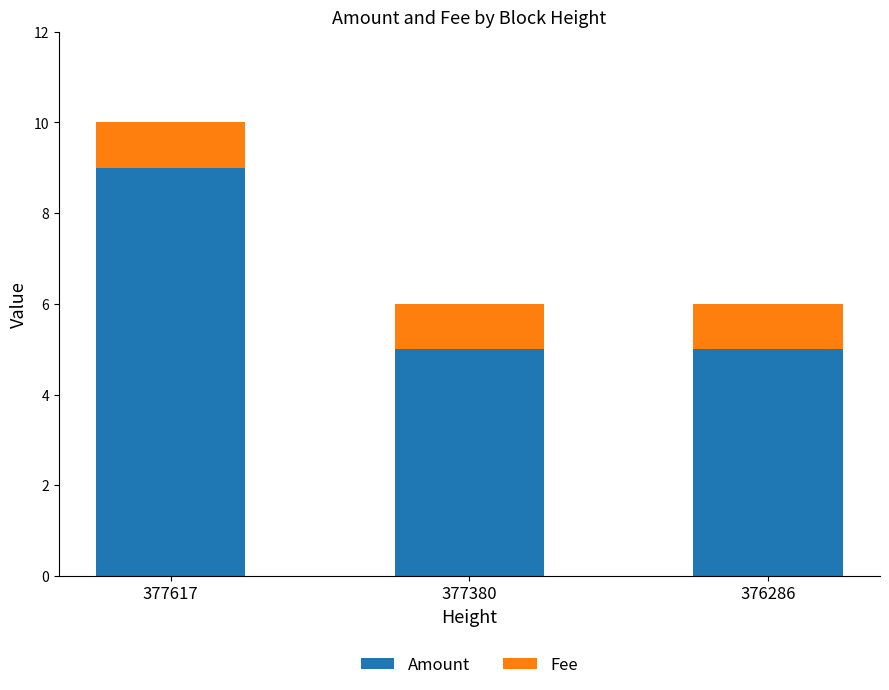

Reading right to left, list the values for the Amount series.

5	5	9